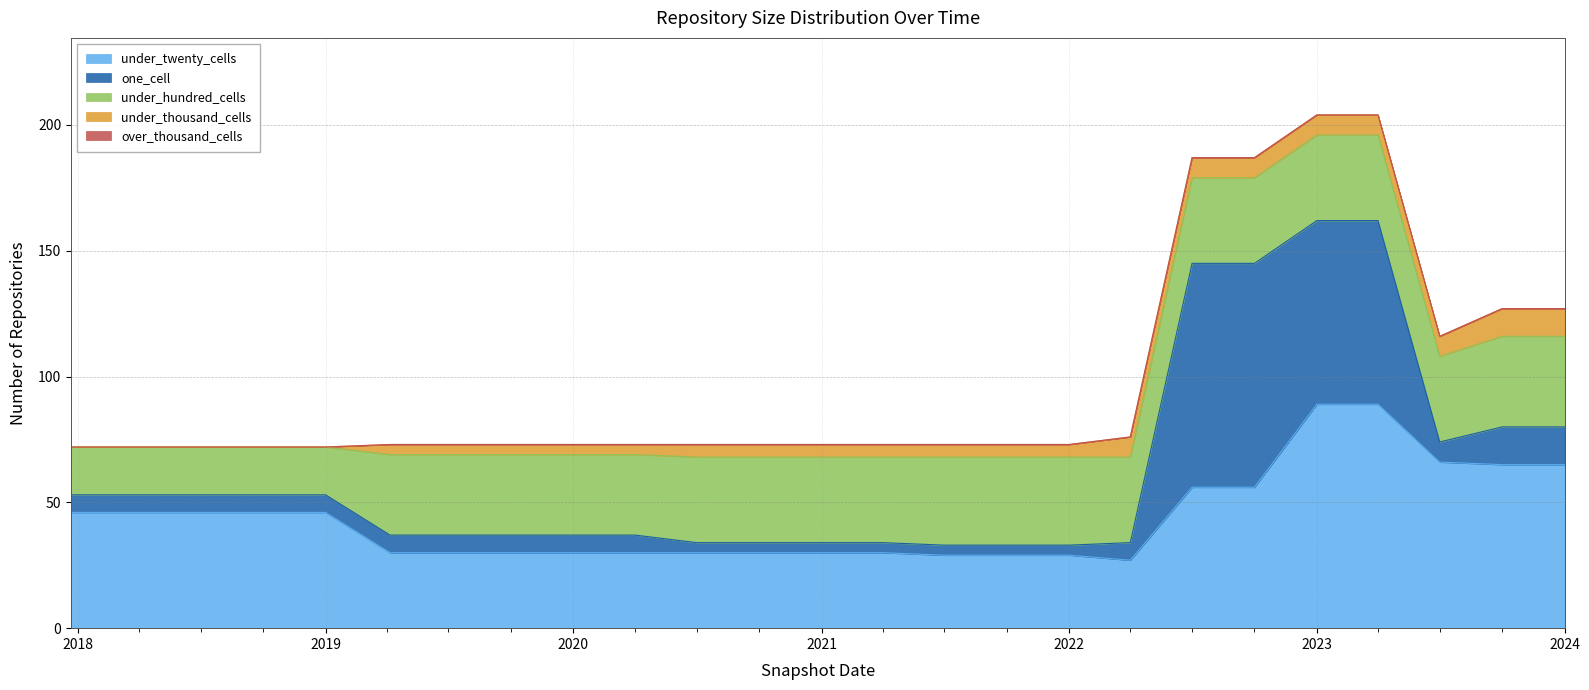

True or false: under_thousand_cells has a value of 5 at 2019-01-01.

False